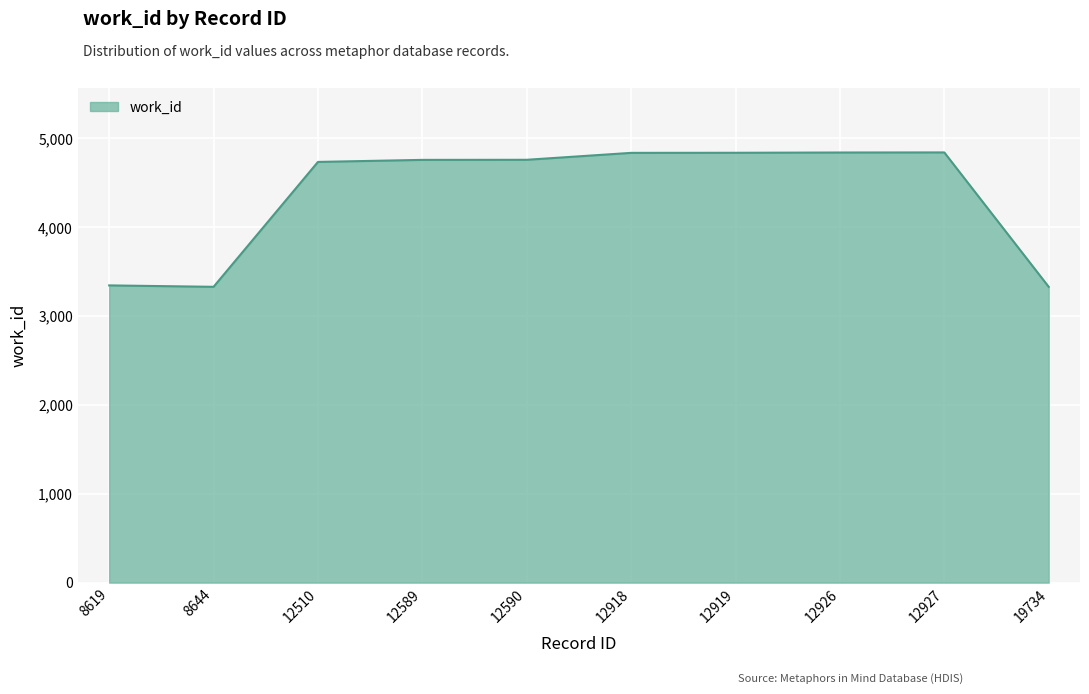

What is the smallest value displayed?

3330